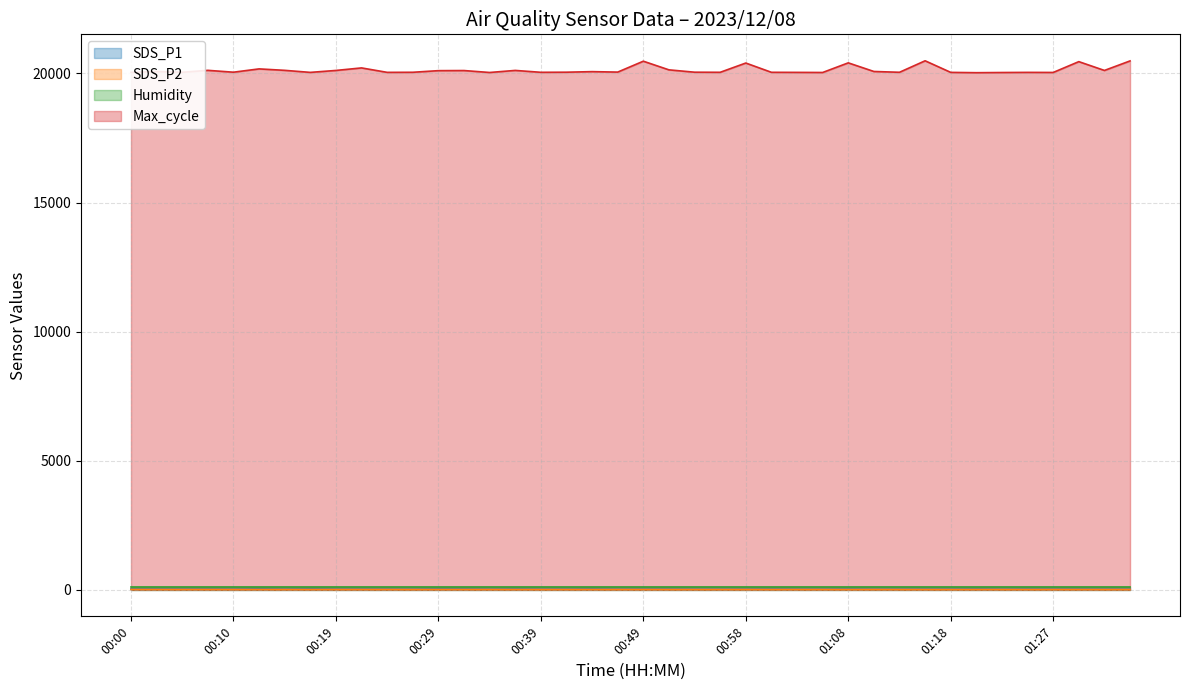

At which category is the sum across all series the highest?

01:15